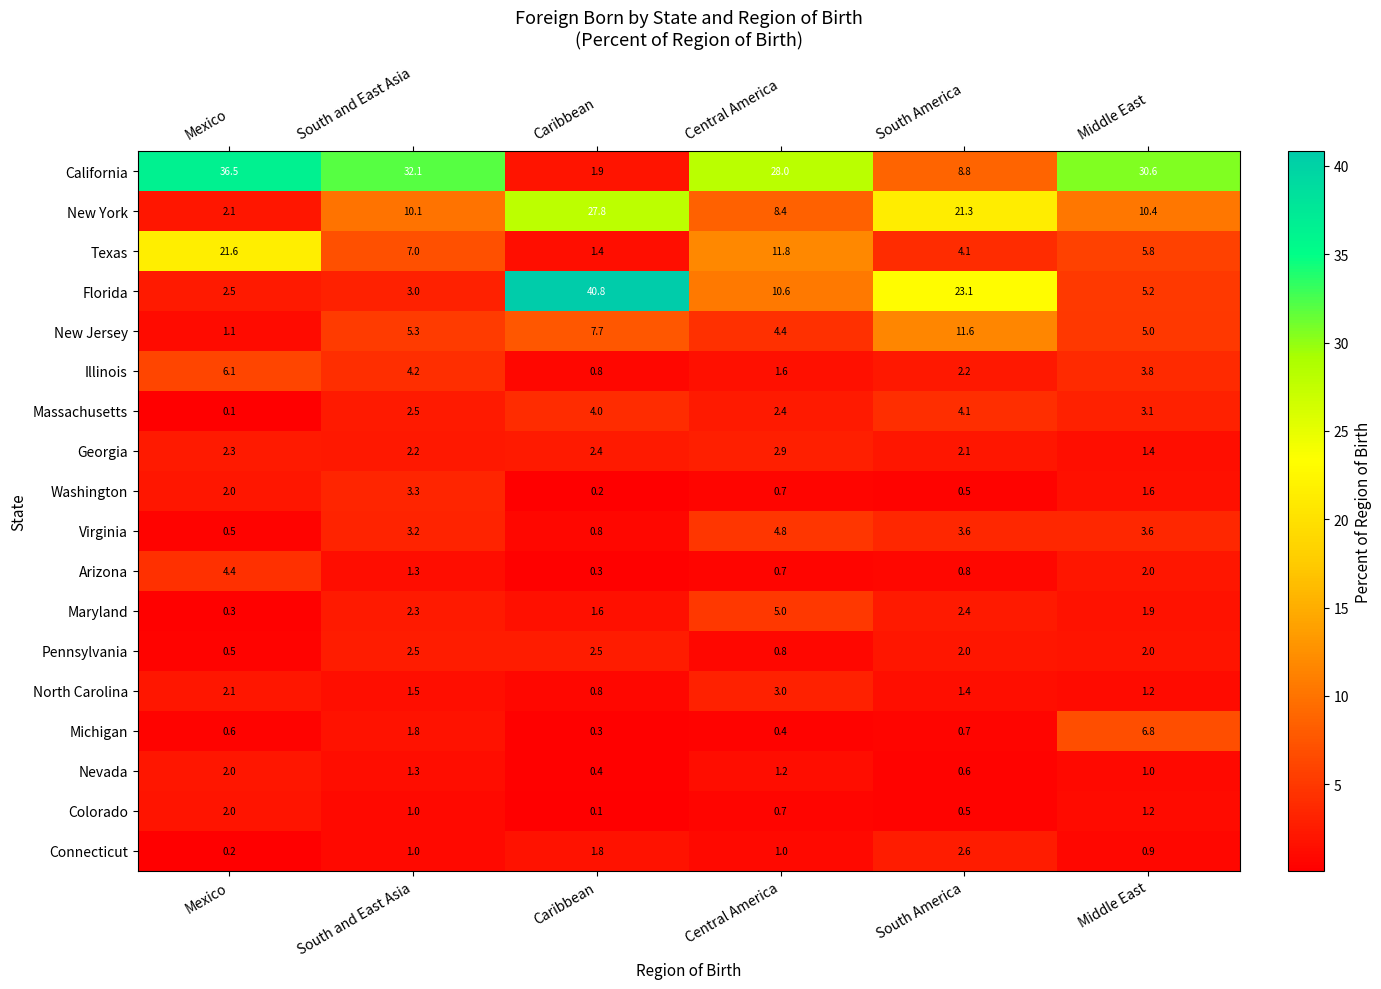

True or false: North Carolina has a value of 1.5 at Mexico.

False